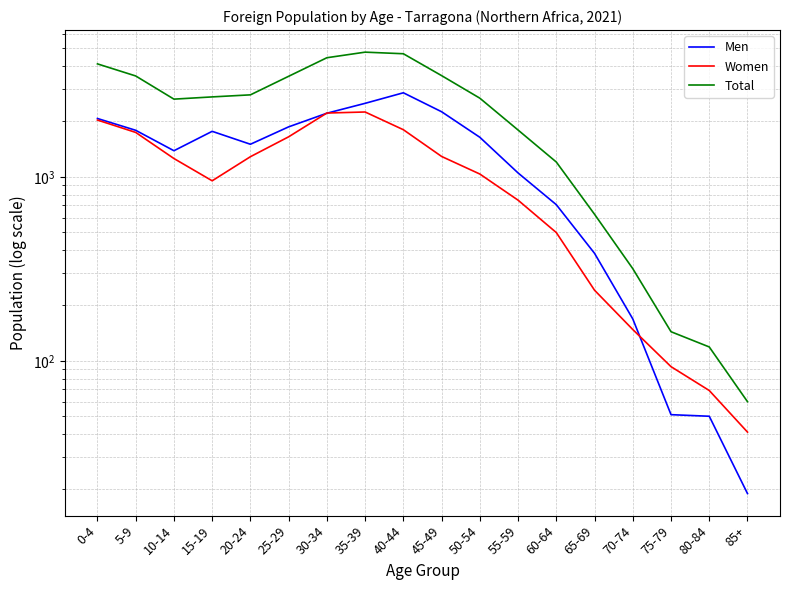

What is the sum of the Men values at 10-14 and 30-34?

3605